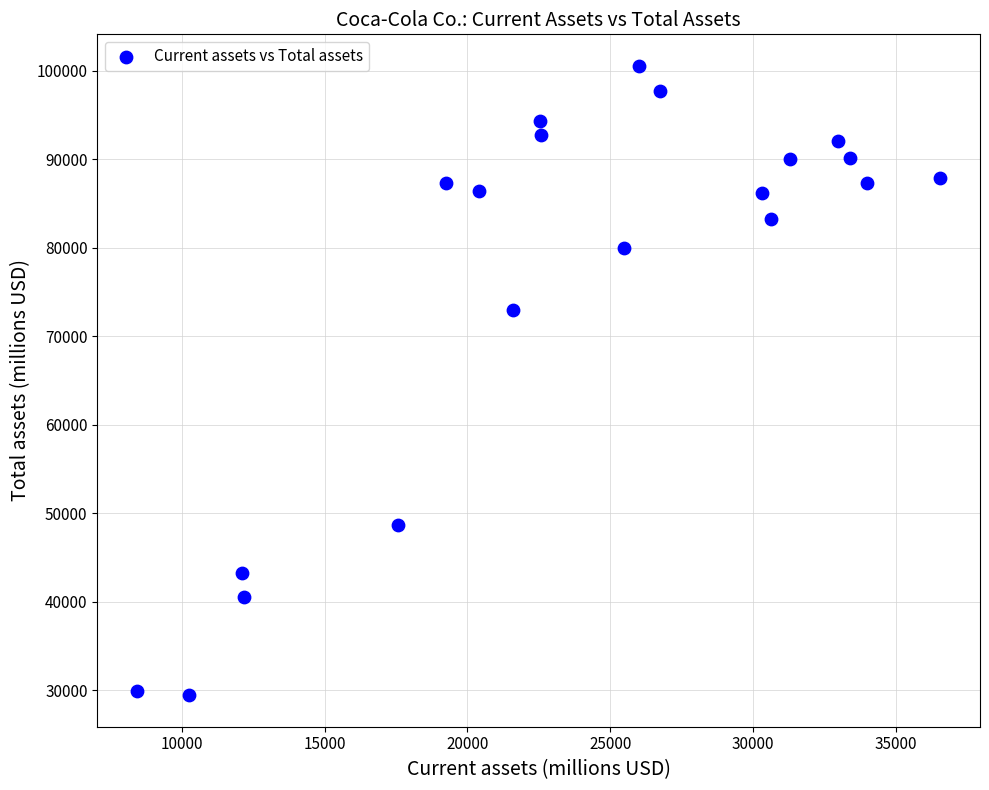

What is the range of Y values (max minus min)?

71122